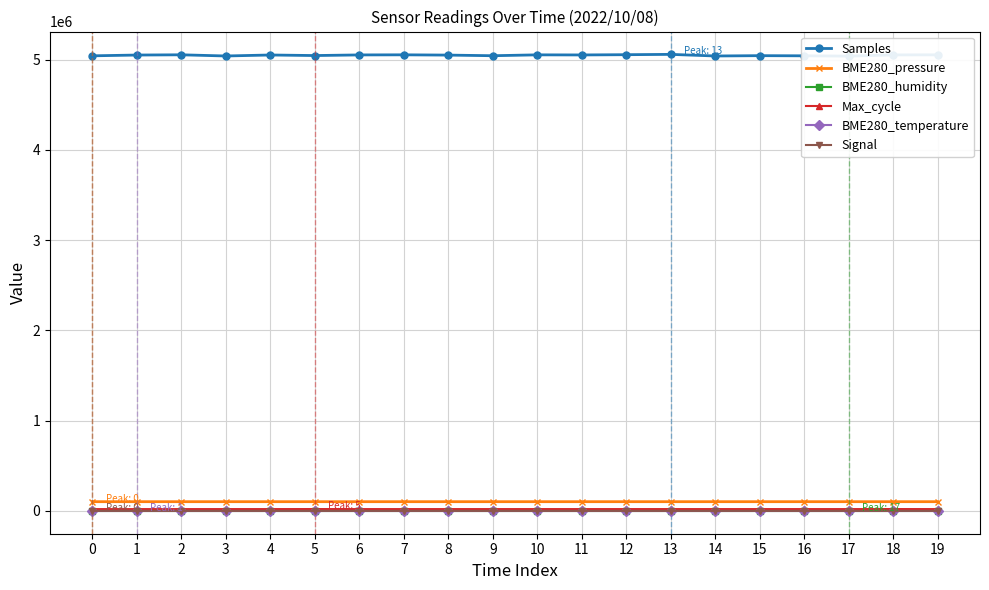

Reading right to left, what are all the values shown in this chart?

Samples: 19=5052026.0	18=5051234.0	17=5037811.0	16=5041175.0	15=5042883.0	14=5039356.0	13=5057118.0	12=5053630.0	11=5050866.0	10=5051887.0	9=5042209.0	8=5049180.0	7=5052178.0	6=5051063.0	5=5044115.0	4=5050318.0	3=5039356.0	2=5052394.0	1=5049770.0	0=5041124.0
BME280_pressure: 19=101985.8	18=101992.8	17=101927.3	16=101942.4	15=101931.6	14=101929.7	13=101947.2	12=101948.1	11=101944.4	10=101954.2	9=101955.4	8=101940.3	7=101946.5	6=101936.8	5=101964.1	4=101961.7	3=101929.7	2=101948.9	1=101971.7	0=102003.3
BME280_humidity: 19=61.2	18=61.4	17=62.1	16=61.8	15=61.6	14=61.5	13=62.0	12=61.8	11=62.0	10=61.8	9=61.7	8=61.9	7=61.5	6=61.7	5=61.9	4=61.5	3=61.5	2=61.7	1=61.4	0=61.0
Max_cycle: 19=20021.0	18=20443.0	17=20014.0	16=20049.0	15=20105.0	14=20036.0	13=20104.0	12=20044.0	11=20032.0	10=20112.0	9=20029.0	8=20032.0	7=20017.0	6=20029.0	5=20466.0	4=20032.0	3=20036.0	2=19916.0	1=19908.0	0=20030.0
BME280_temperature: 19=18.7	18=18.7	17=18.6	16=18.7	15=18.6	14=18.6	13=18.5	12=18.5	11=18.5	10=18.5	9=18.6	8=18.4	7=18.6	6=18.4	5=18.6	4=18.6	3=18.6	2=18.5	1=18.7	0=18.7
Signal: 19=-84.0	18=-84.0	17=-83.0	16=-84.0	15=-83.0	14=-84.0	13=-84.0	12=-84.0	11=-83.0	10=-84.0	9=-83.0	8=-83.0	7=-83.0	6=-84.0	5=-84.0	4=-83.0	3=-84.0	2=-84.0	1=-82.0	0=-85.0